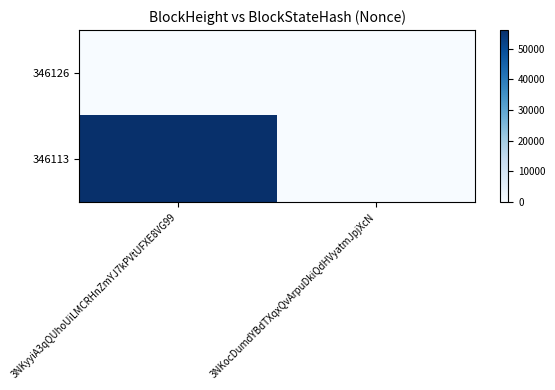

At how many categories does at least one series exceed 5627?

1